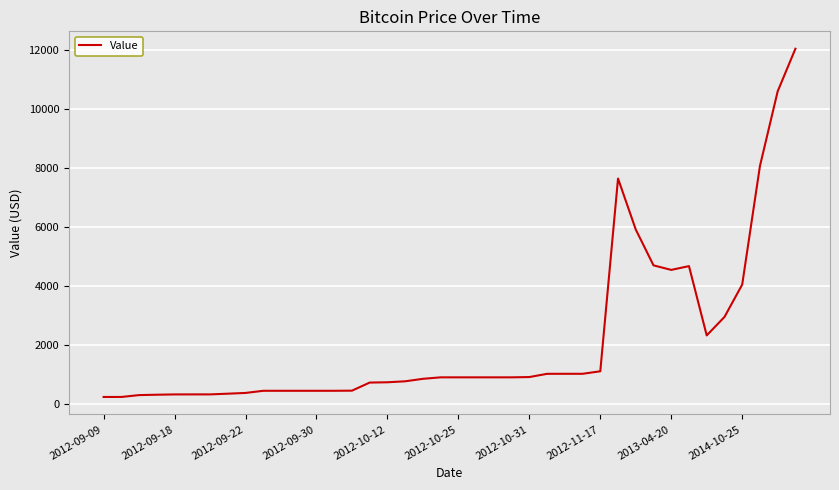

What is the difference between the maximum and minimum values?

11784